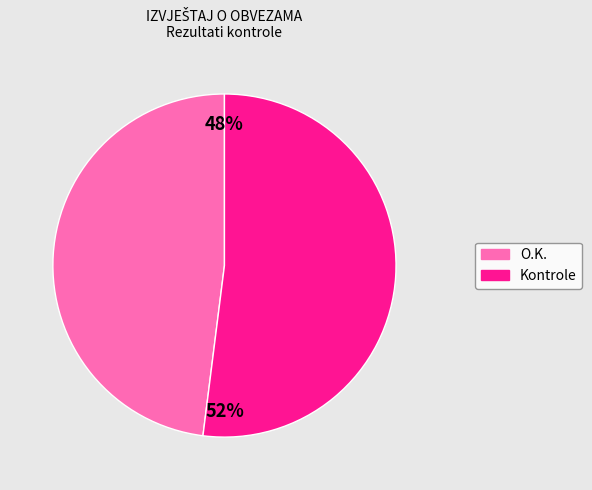

Between O.K. and Kontrole, which is larger?

Kontrole